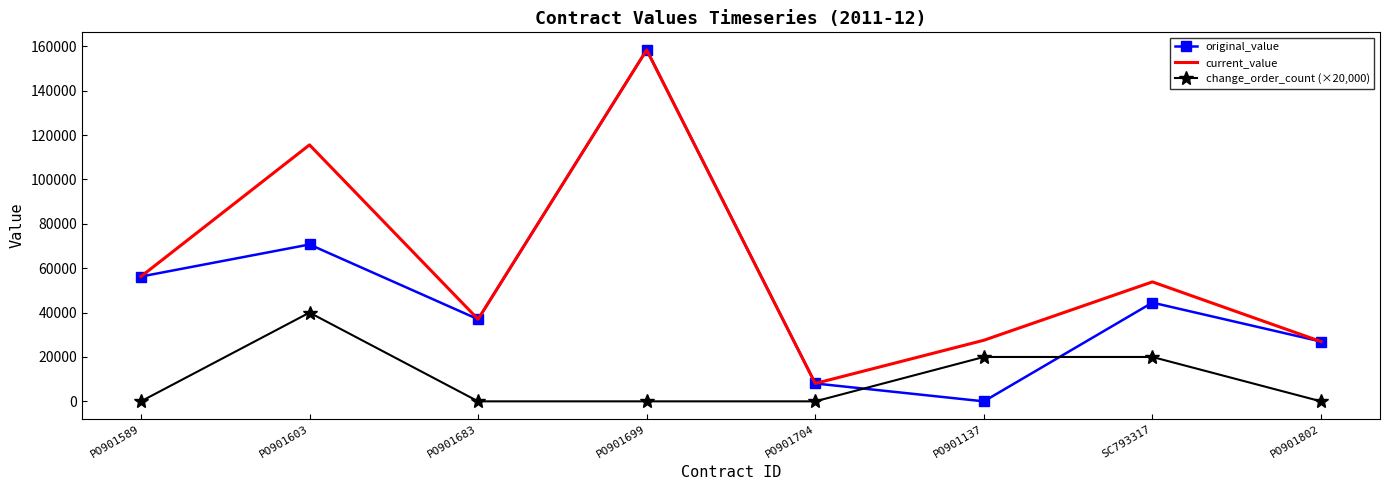

The value of change_order_count (×20,000) at PO901603 is 70223.4. True or false?

False